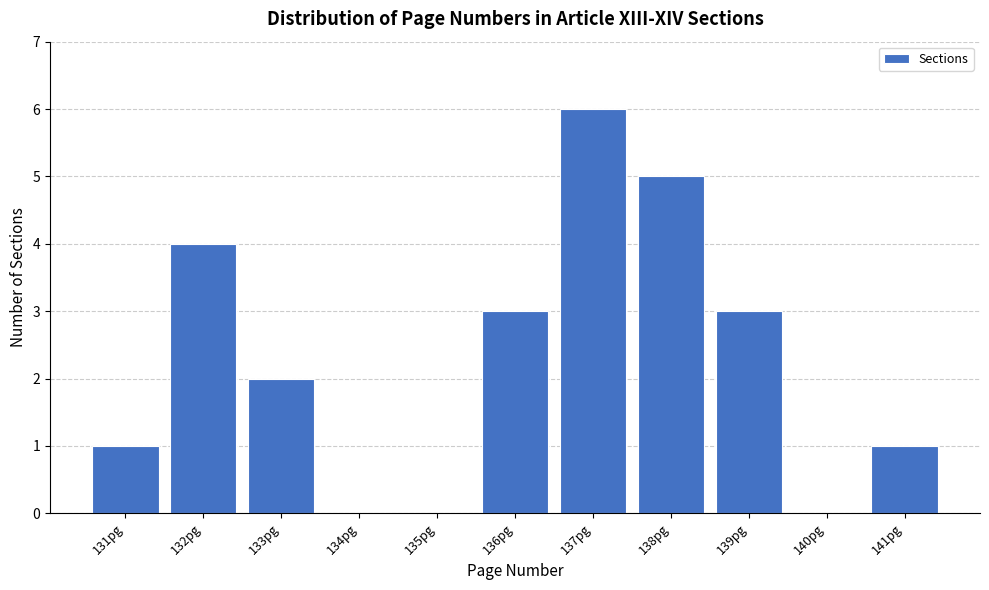

Reading left to right, list all the values displayed in this chart.

131pg=1	132pg=4	133pg=2	134pg=0	135pg=0	136pg=3	137pg=6	138pg=5	139pg=3	140pg=0	141pg=1